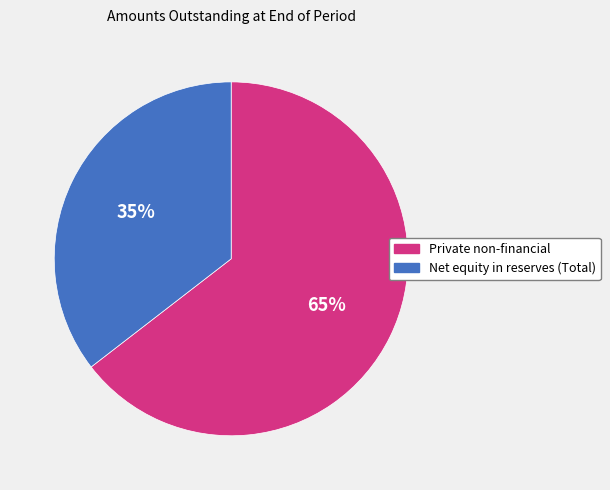

Is the sum of Net equity in reserves (Total) and Private non-financial greater than half?

Yes